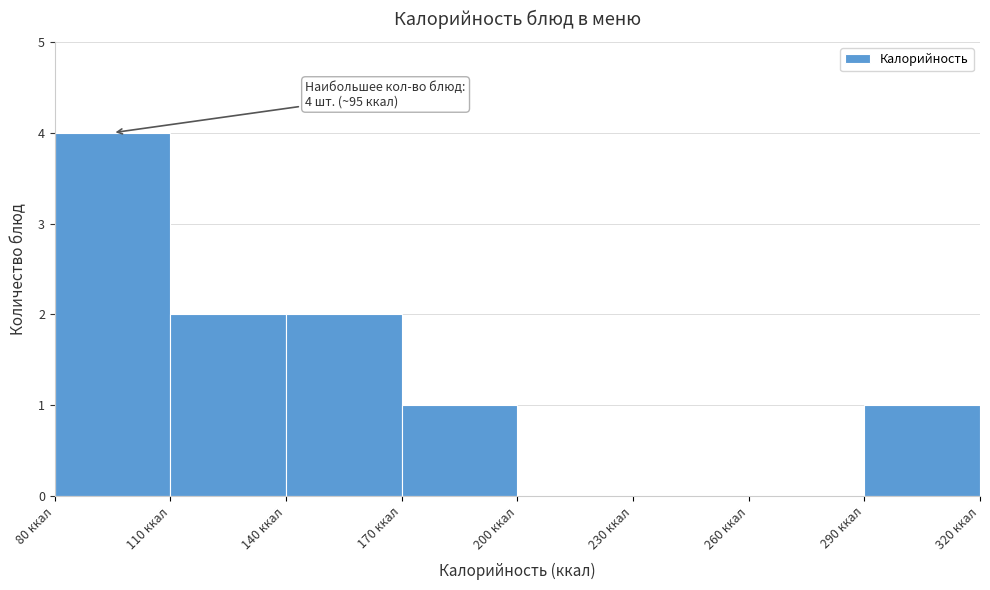

Over which range of the x-axis is the bar tallest?

80 to 110